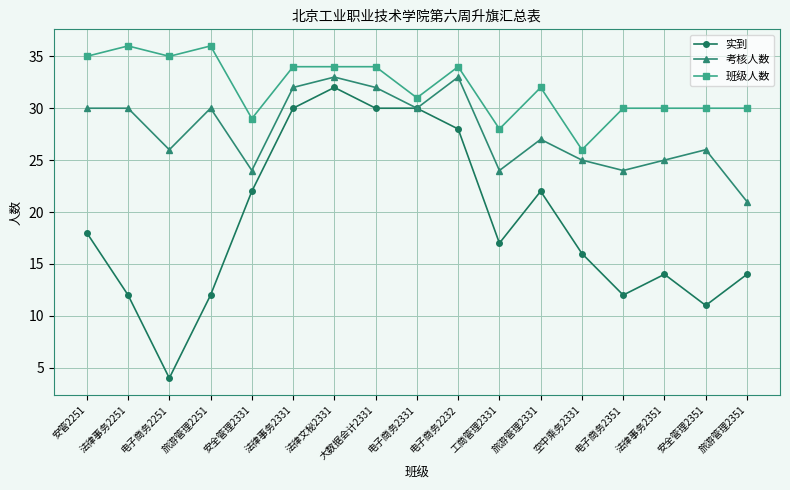

What is the value of the 班级人数 point at the 15th from the left?

30